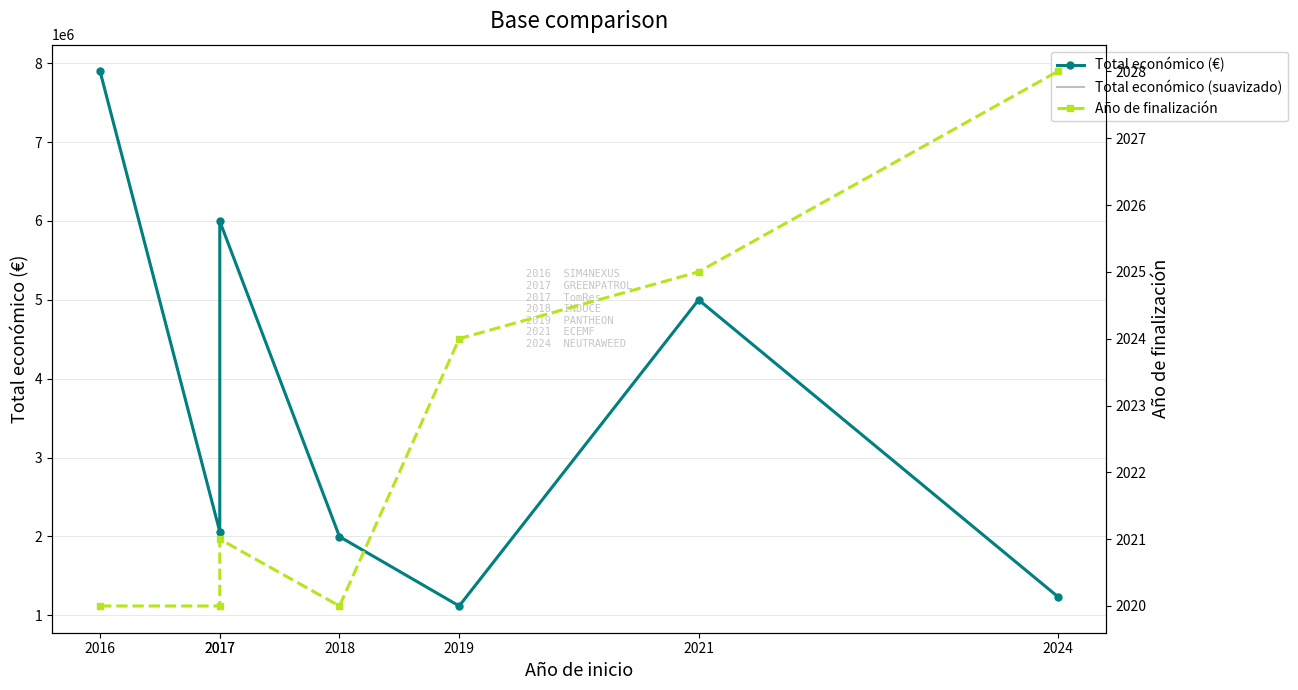

Which series changed the most between 2018 and 2019?

Total económico (€)